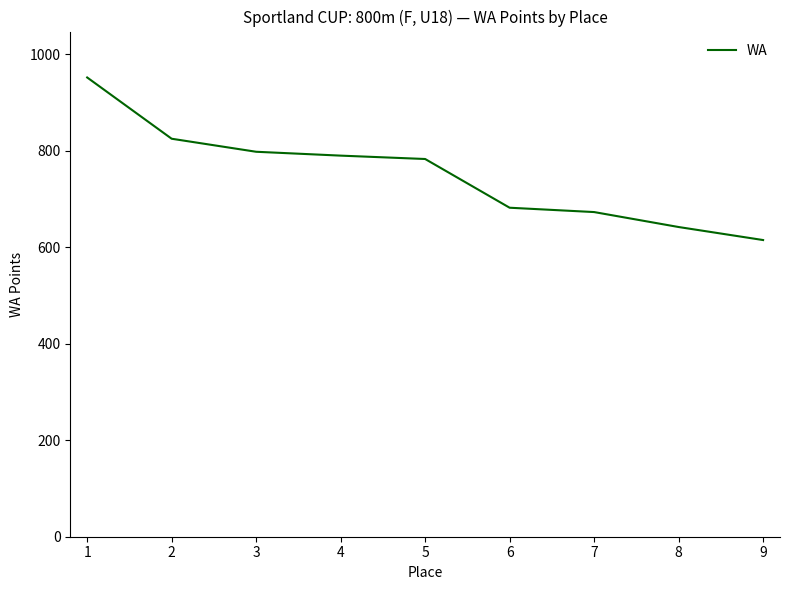

Which has a higher value, 1 or 6?

1